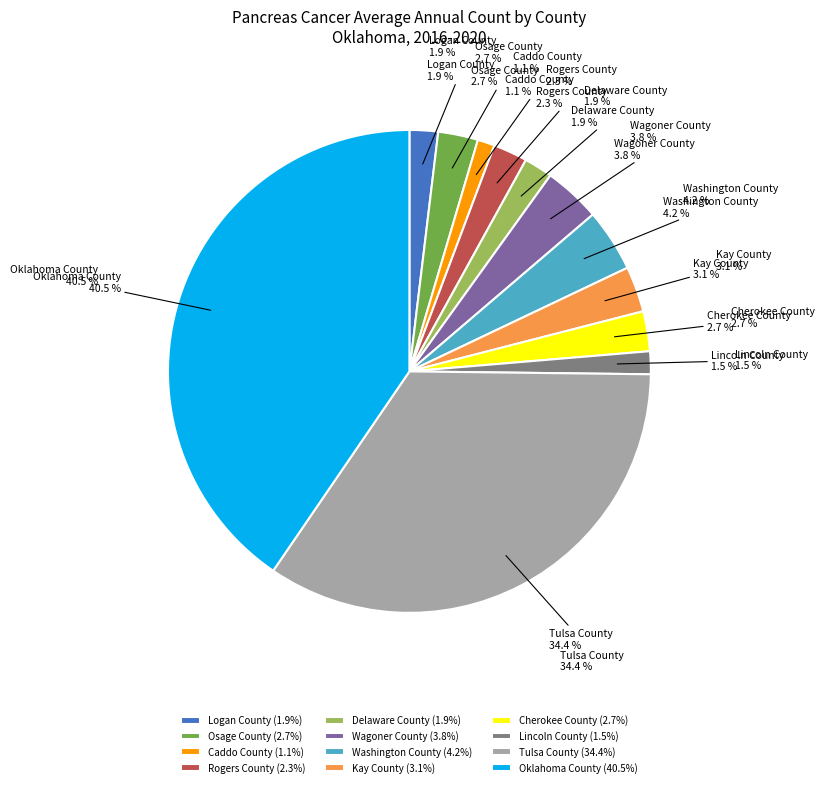

Count the number of slices in the pie.

12